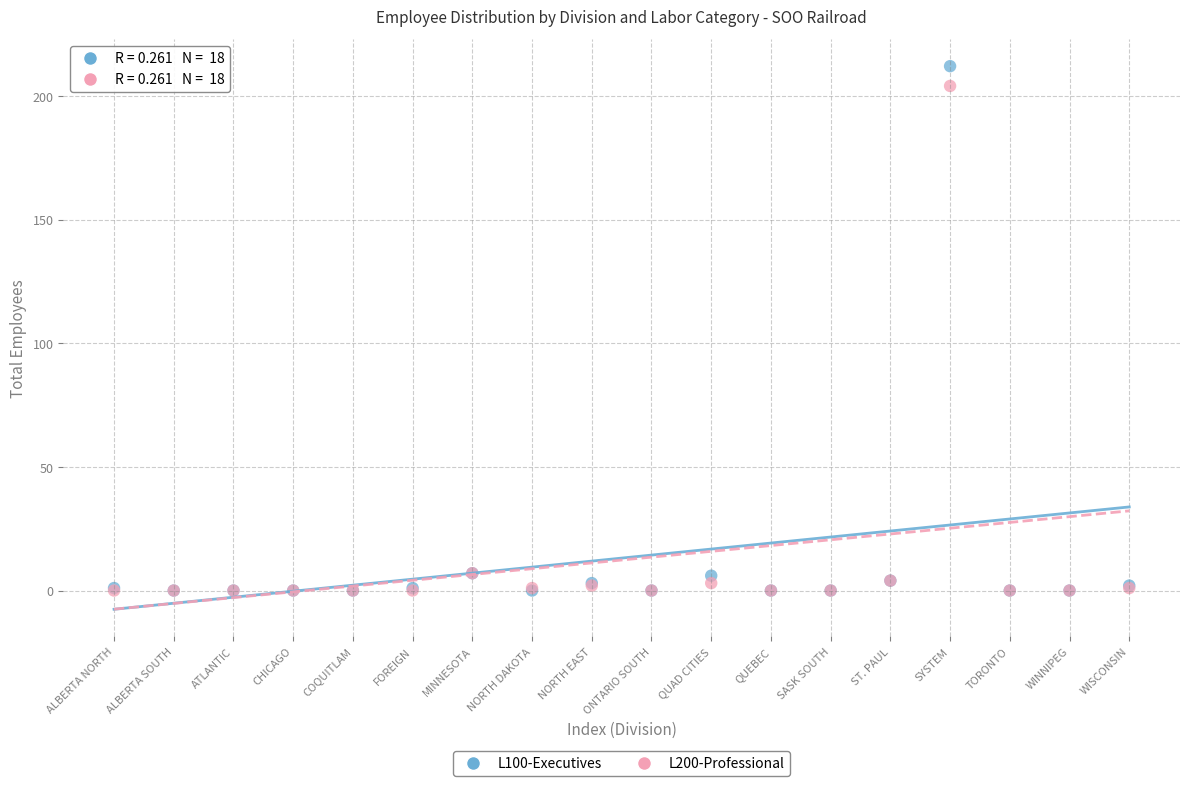

What are all the series names shown in the legend?

L100-Executives, L200-Professional